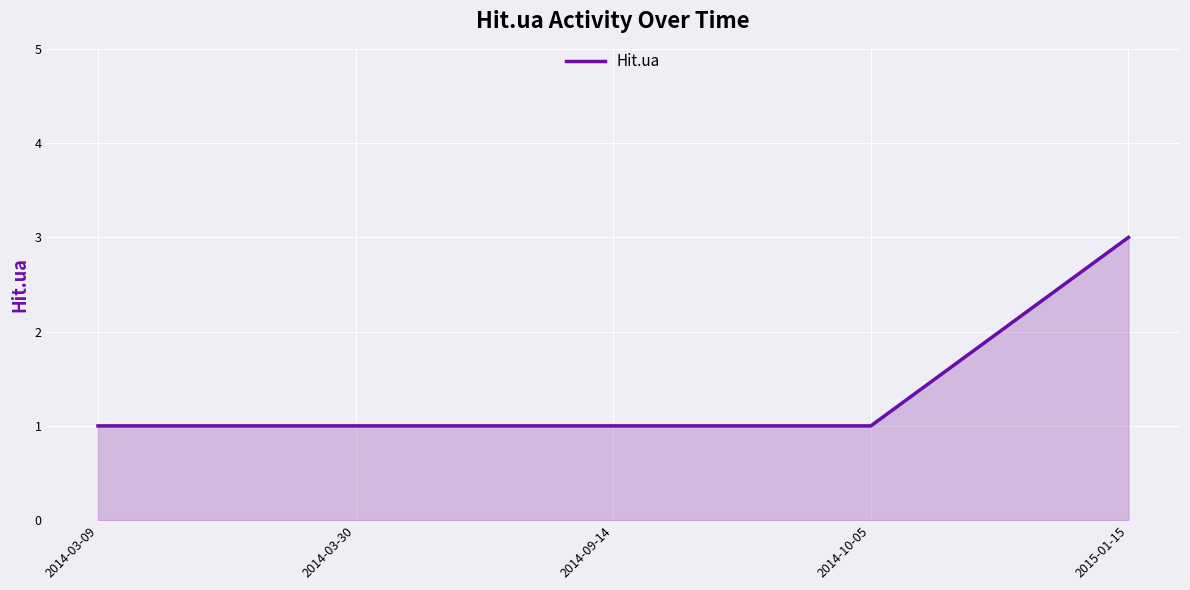

What is the sum of the values at 2014-03-09 and 2015-01-15?

4